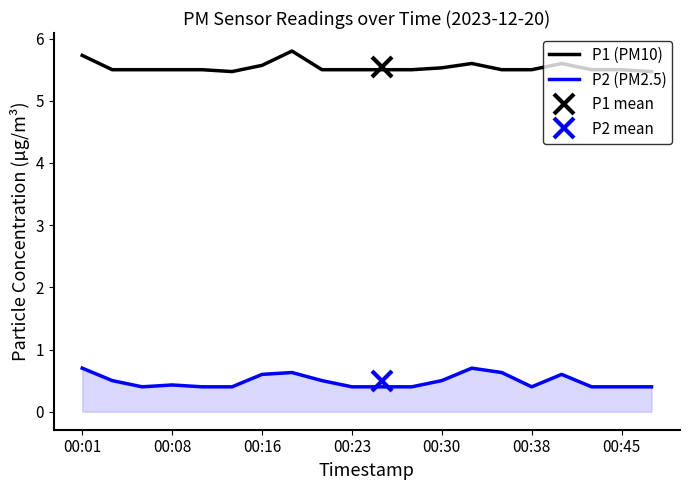

The value of P1 (PM10) at 00:30 is 5.5. True or false?

True